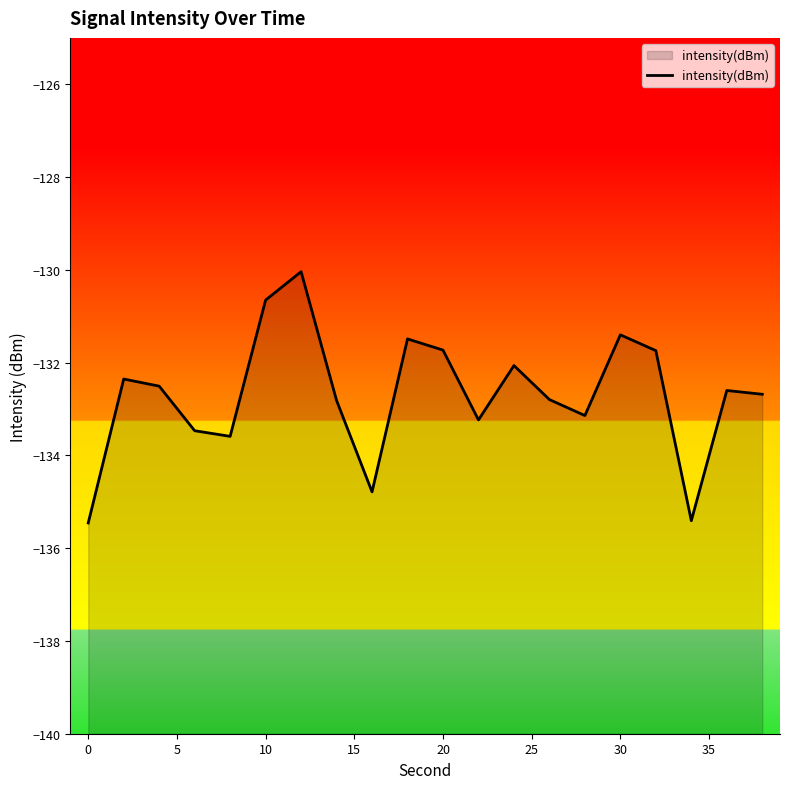

Read the value at 20.

-131.7